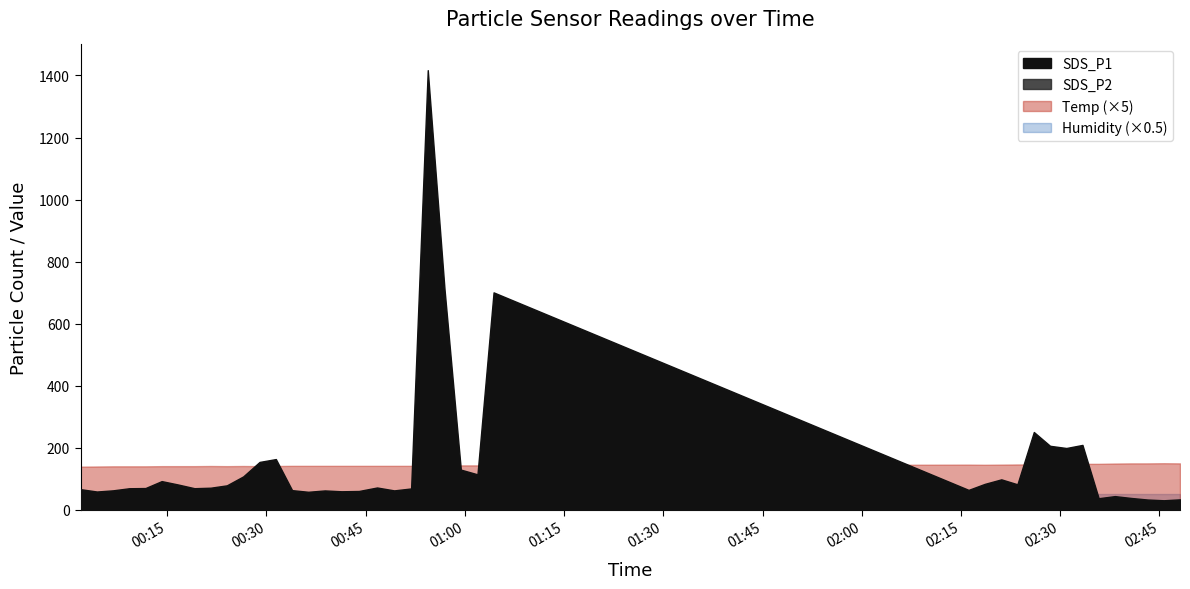

What is the sum of the SDS_P1 values at 2023/07/04 00:26:29 and 2023/07/04 00:54:23?

1525.1